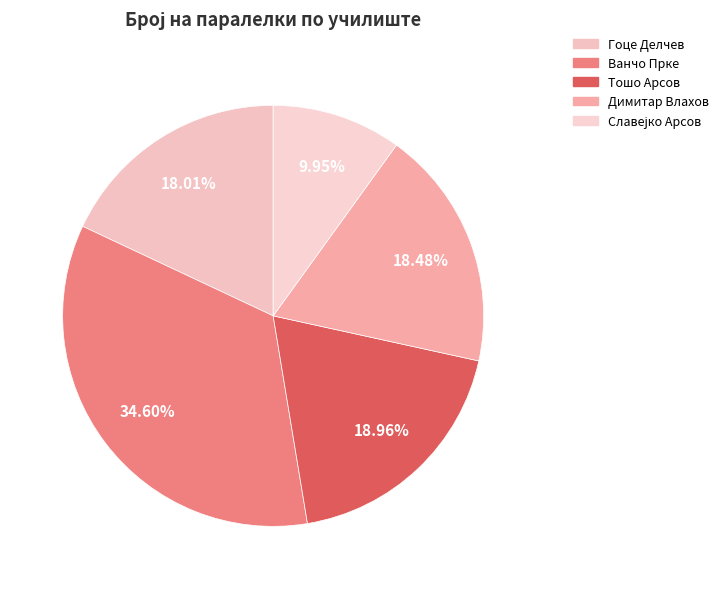

How many segments does this pie chart have?

5